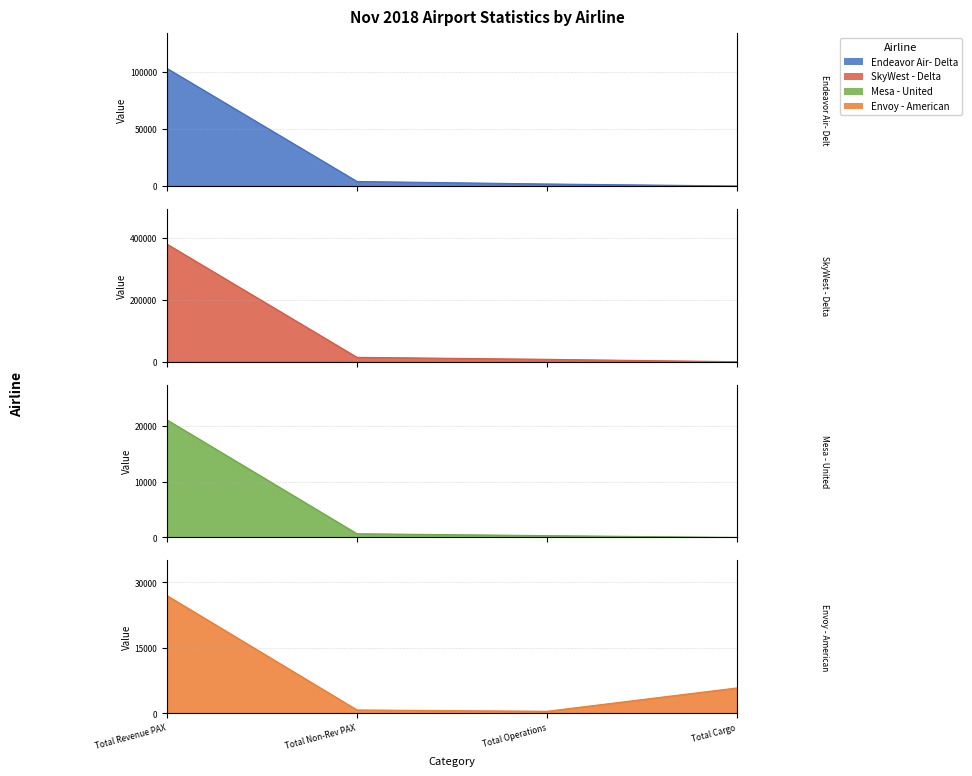

What is the spread (max minus min) of values at Total Revenue PAX?

359150